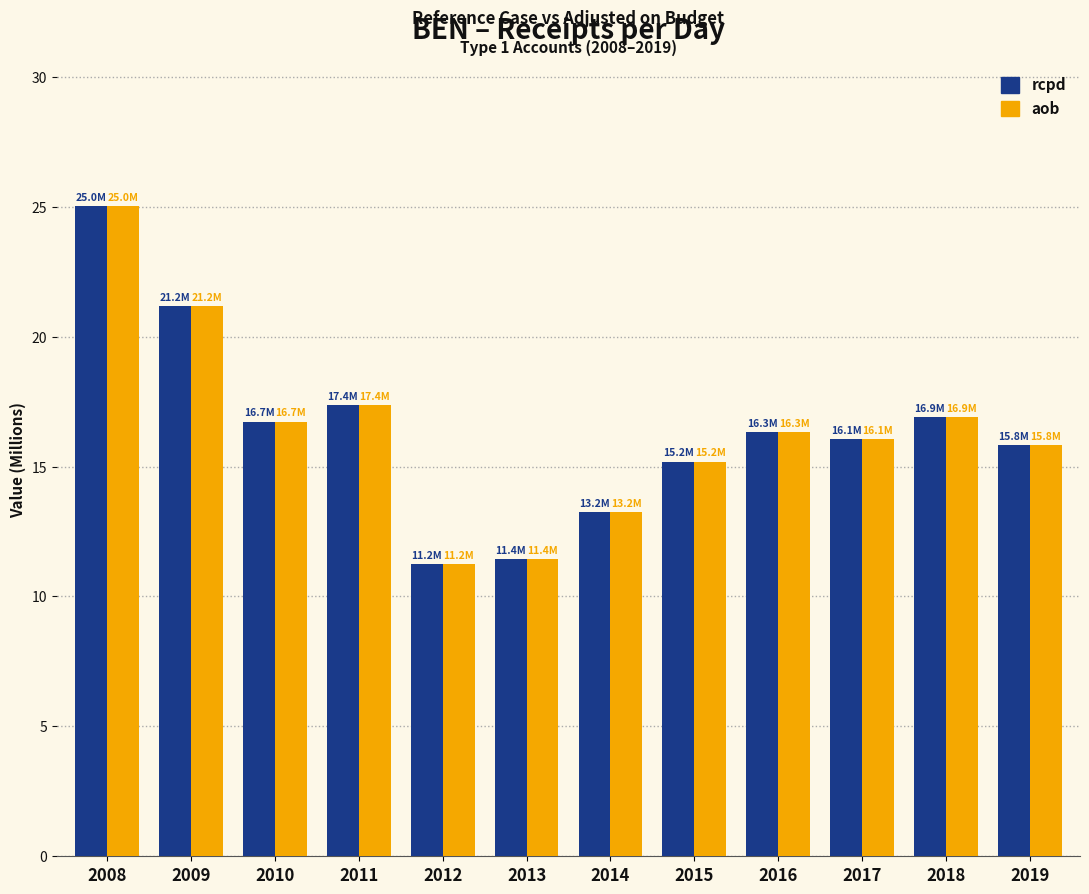

The value of rcpd at 2013 is 15.5. True or false?

False